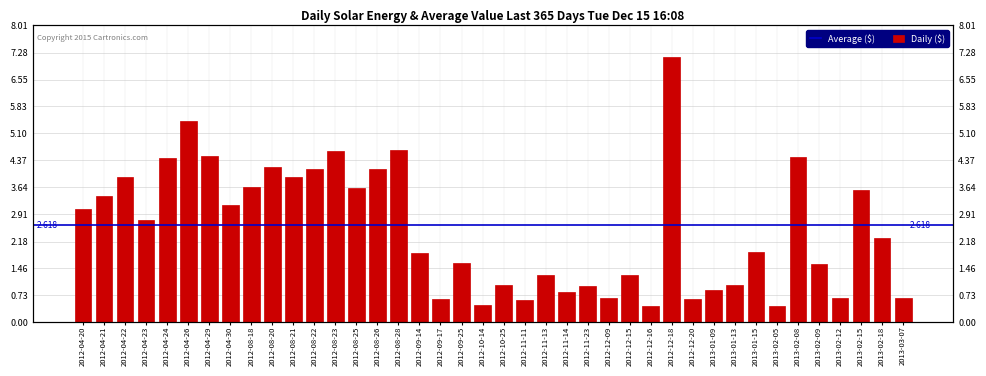

How many values exceed 2?

20